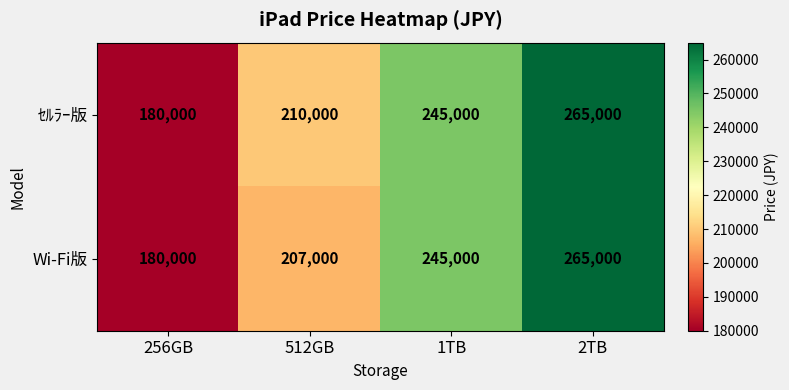

What is the spread (max minus min) of values at 512GB?

3000